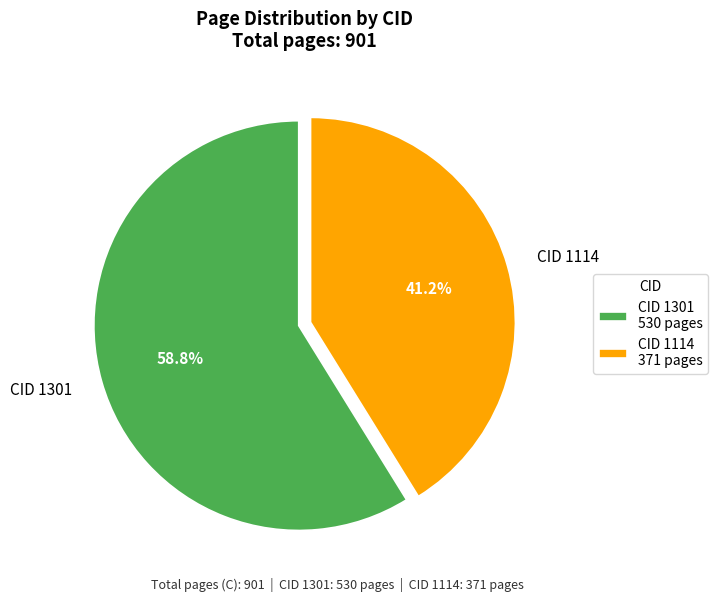

Does CID 1114 account for over 50% of the chart?

No